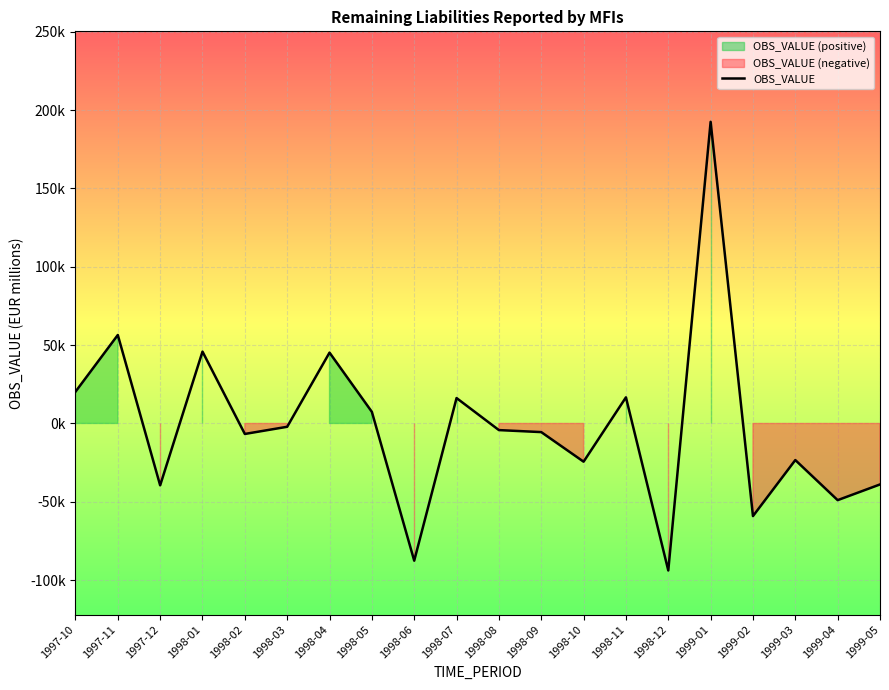

Rank the categories by value from lowest to highest.

1998-12, 1998-06, 1999-02, 1999-04, 1997-12, 1999-05, 1998-10, 1999-03, 1998-02, 1998-09, 1998-08, 1998-03, 1998-05, 1998-07, 1998-11, 1997-10, 1998-04, 1998-01, 1997-11, 1999-01